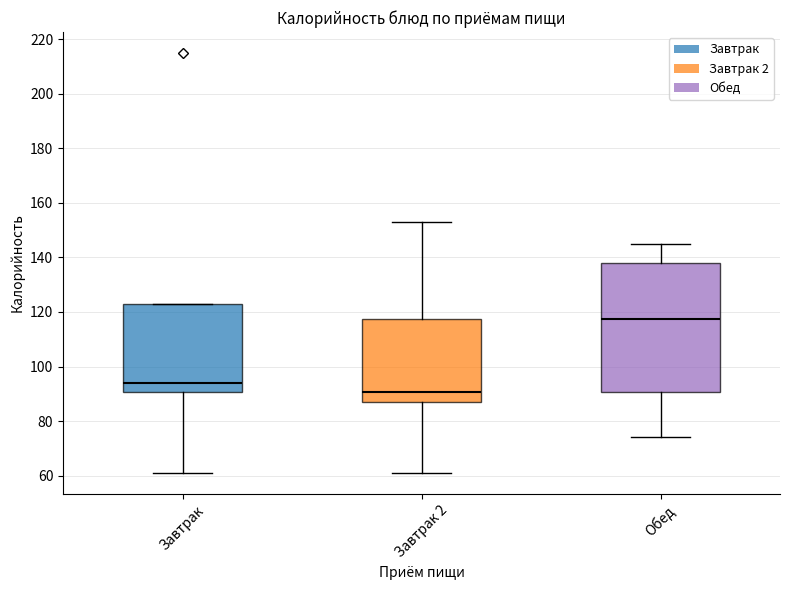

Reading left to right, read every box against the y-axis: the position of its median line, the range the box covers, and the ends of its whiskers. The values are not printed on the chart, so give them approximately, as read against the axis.

Завтрак: median 94, box 90 to 124, whiskers 62 to 124
Завтрак 2: median 90, box 88 to 118, whiskers 62 to 154
Обед: median 118, box 90 to 138, whiskers 74 to 146